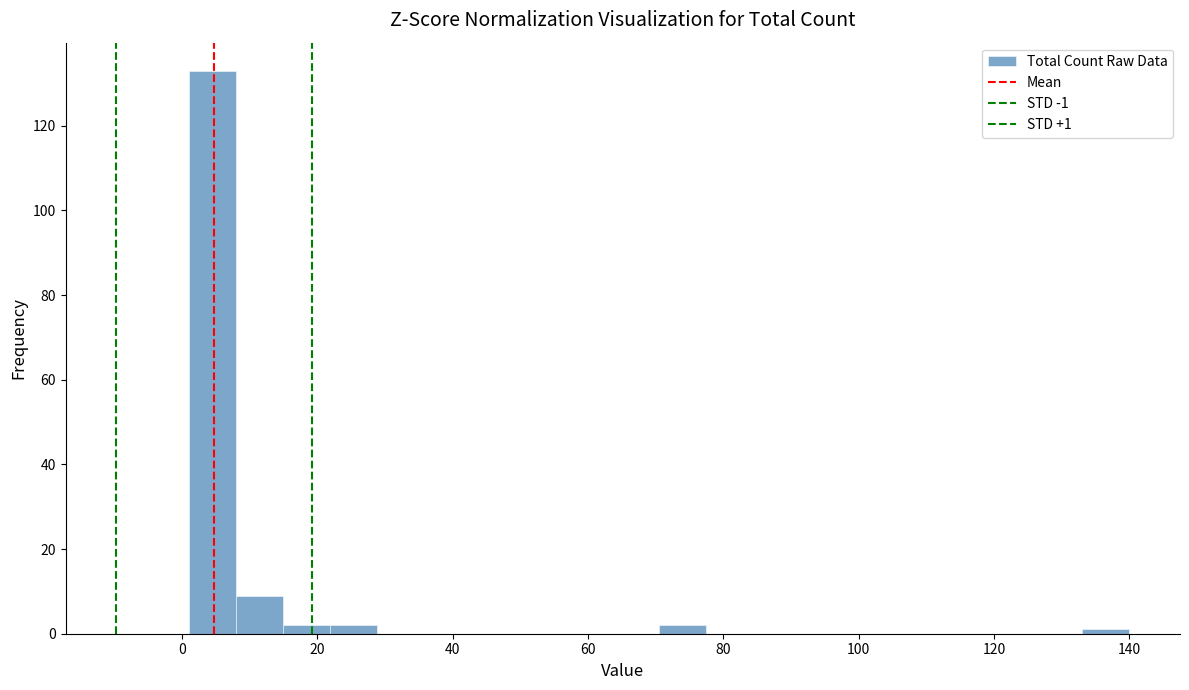

Read against the x-axis, roughly where is the centre of the tallest bar?

4